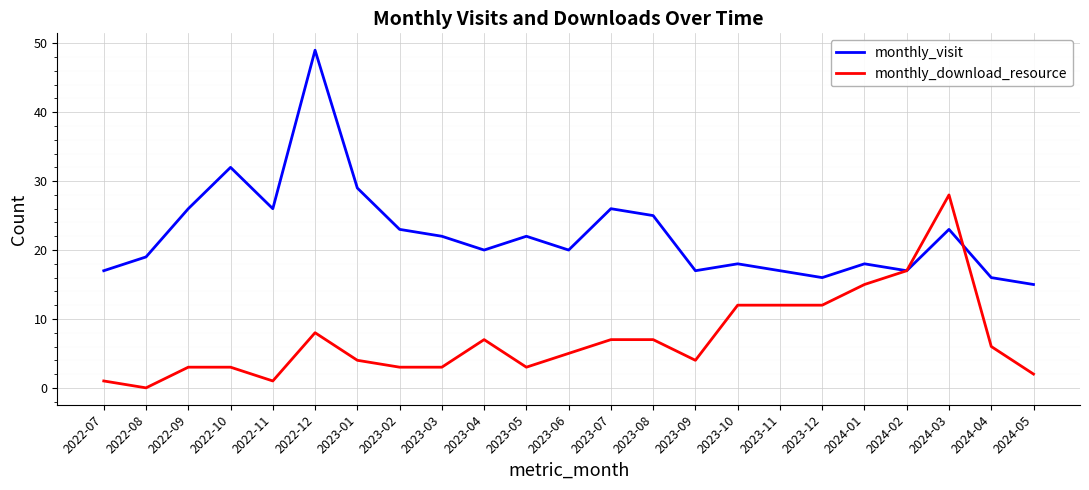

What position from the right is 2024-04?

2